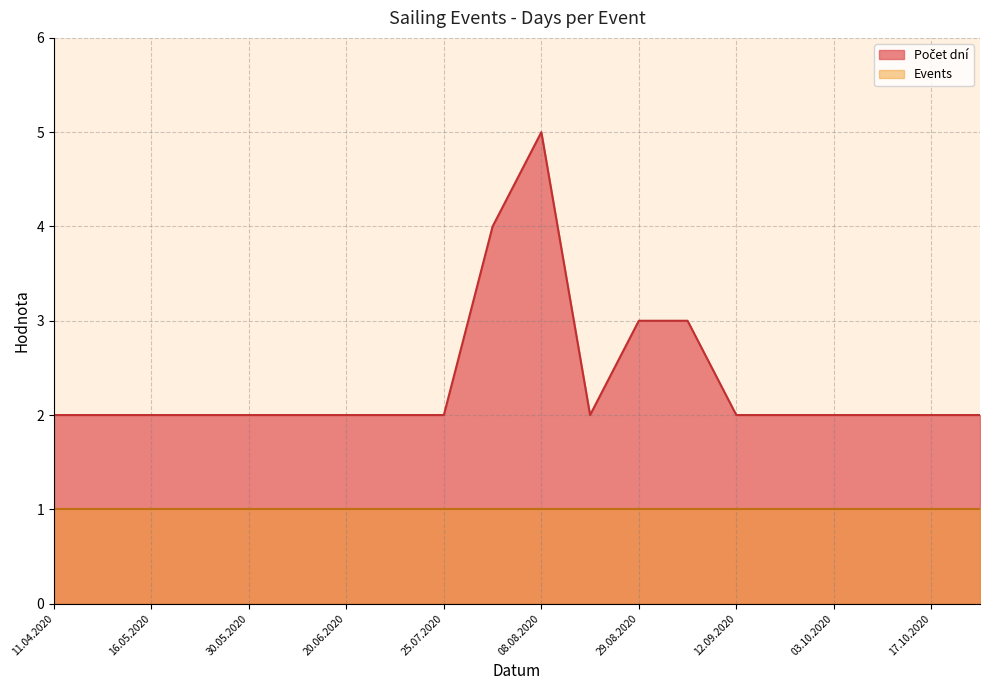

What is the value of the 7th point from the left?

2